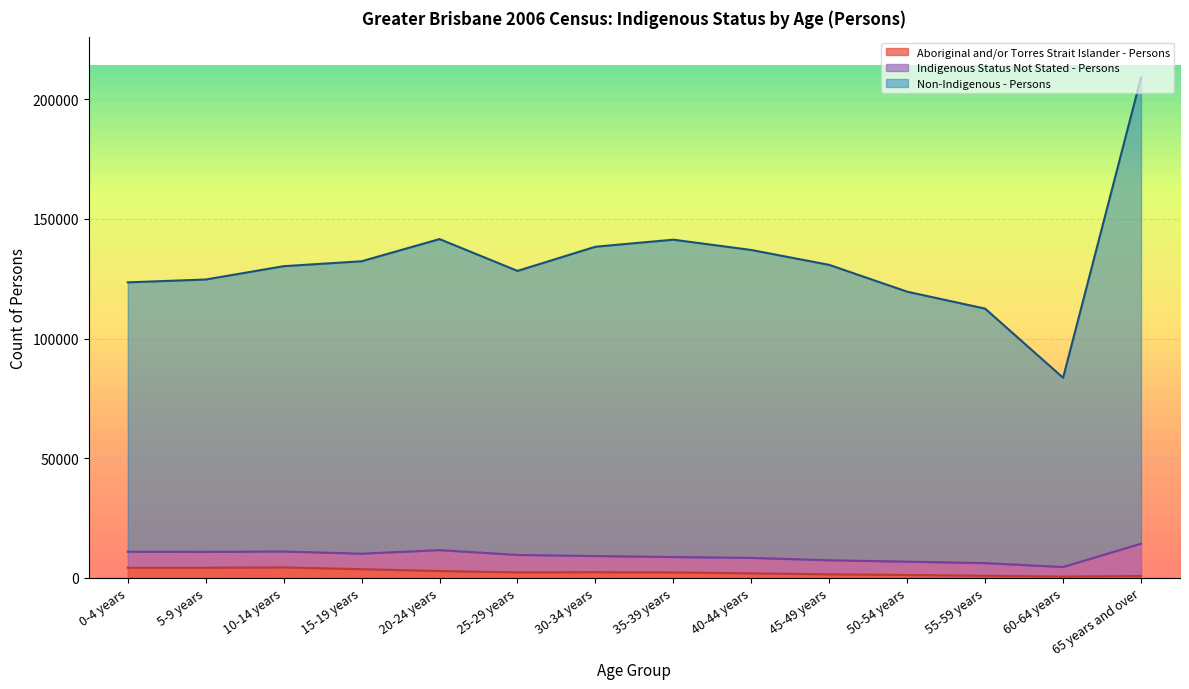

At which category is the sum across all series the highest?

65 years and over